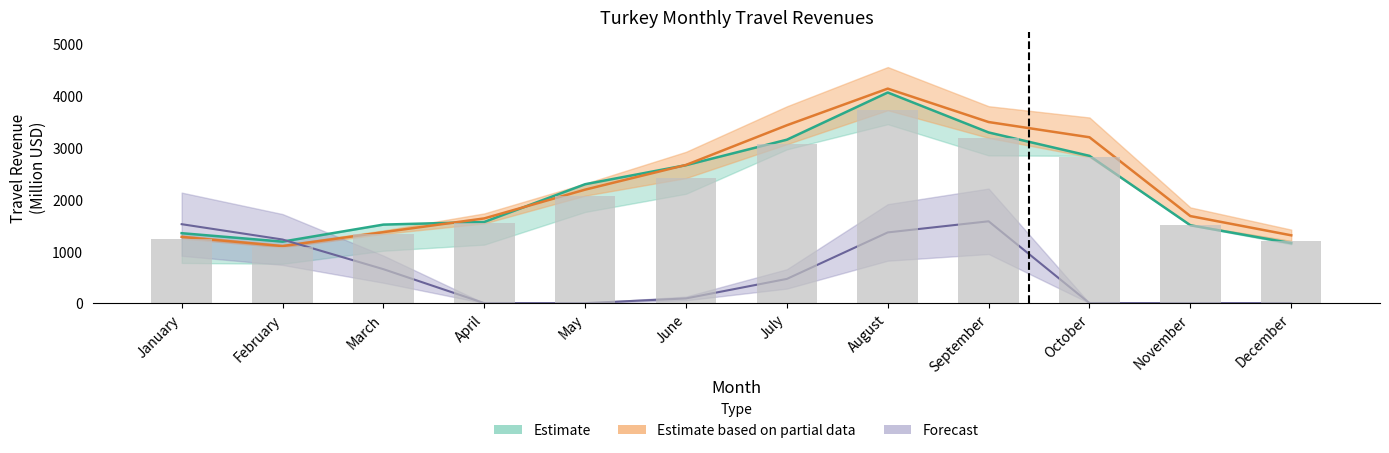

The value of 2020 at March is 147.7. True or false?

False